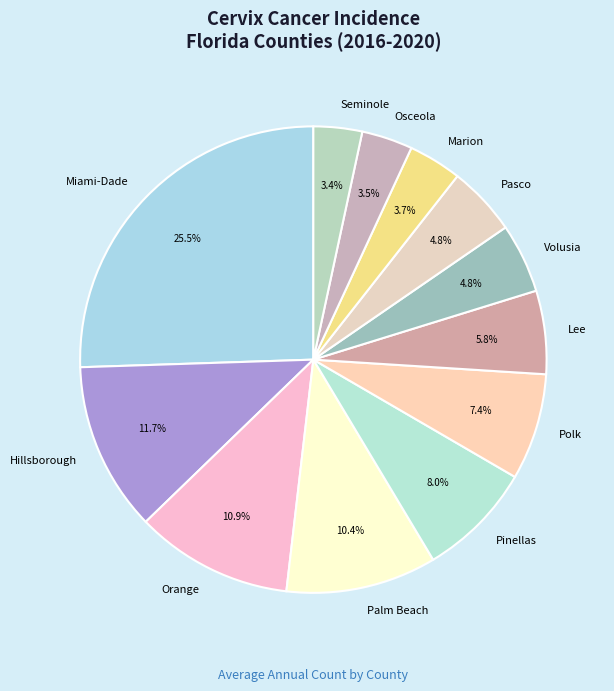

To the nearest percent, what is the average slice percentage?

8%